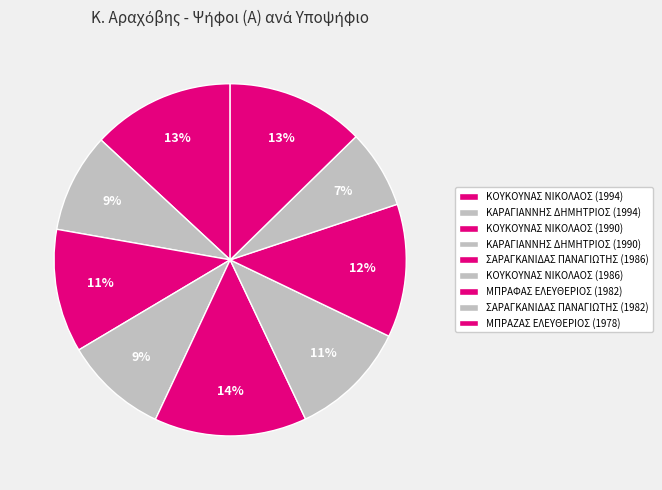

Does ΚΟΥΚΟΥΝΑΣ ΝΙΚΟΛΑΟΣ (1986) account for over 50% of the chart?

No